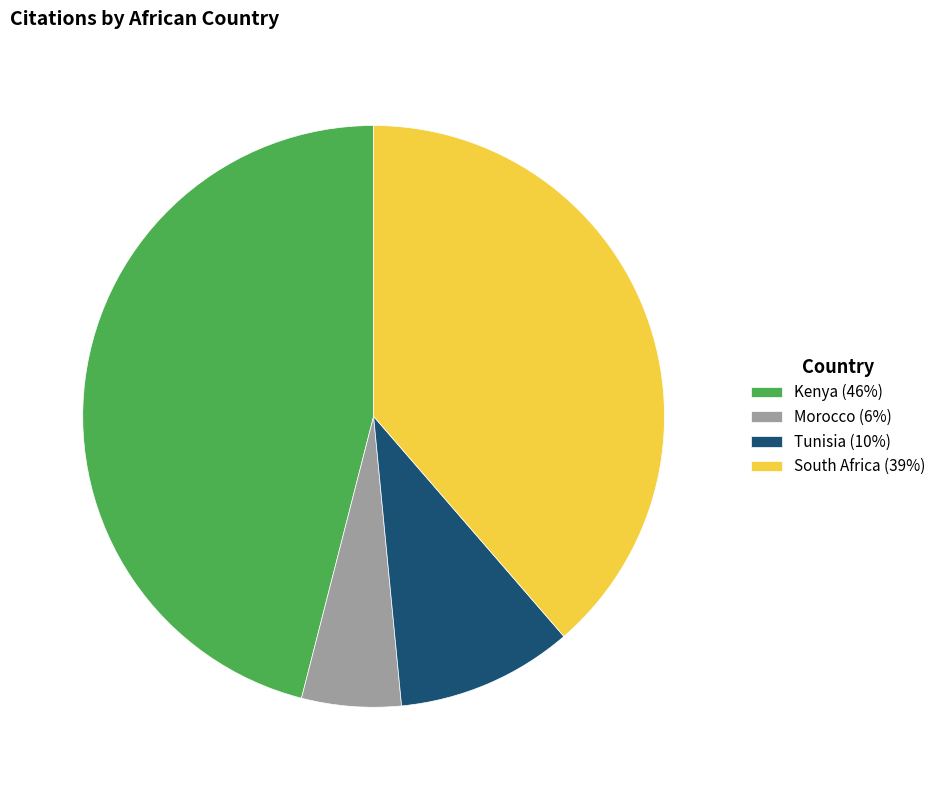

Is there any slice that represents more than half of the pie?

No